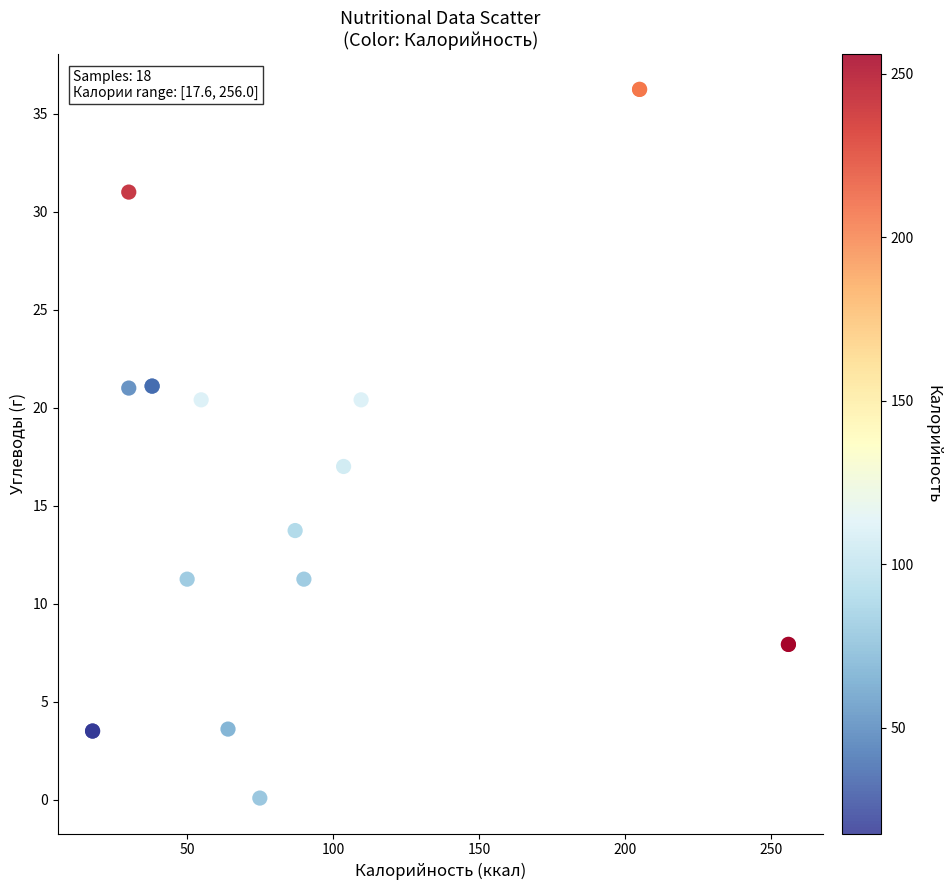

What Y value in the scatter plot is closest to 18?

17.0